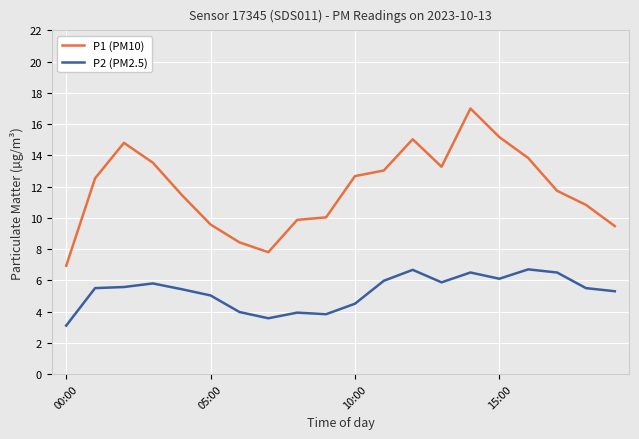

True or false: P1 (PM10) has more than 2 interior local peaks.

True